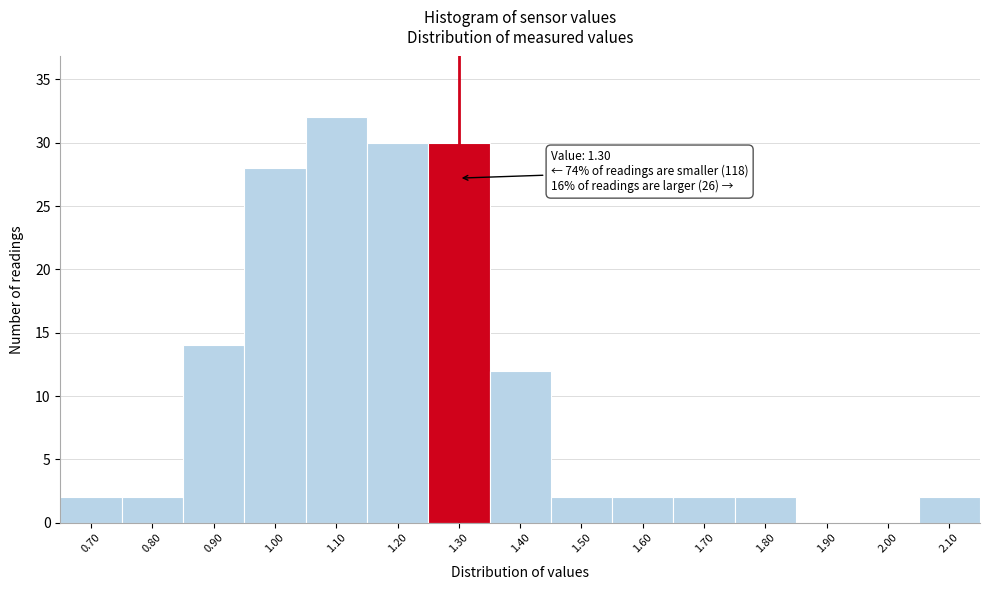

Which range on the x-axis has the tallest bar?

1.05 to 1.15